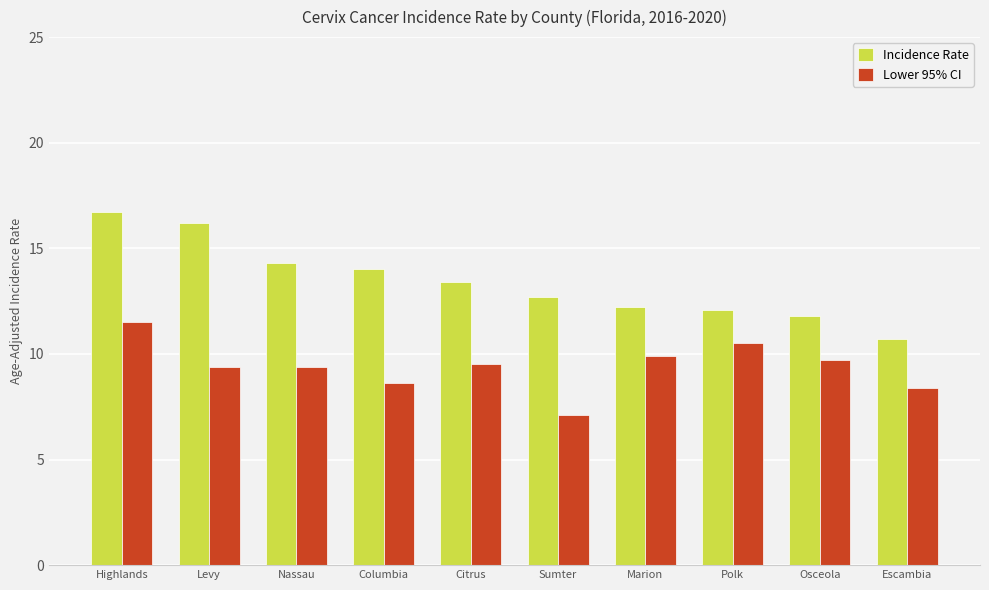

Is the value of Incidence Rate at Polk greater than the value of Lower 95% CI at Sumter?

Yes